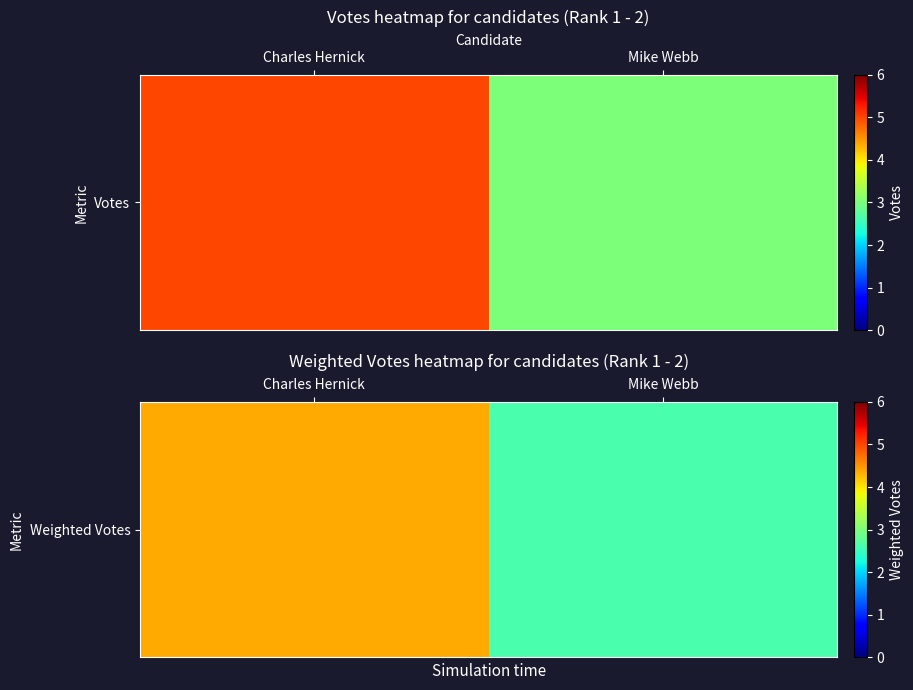

Which has a higher value, Charles Hernick or Mike Webb?

Charles Hernick